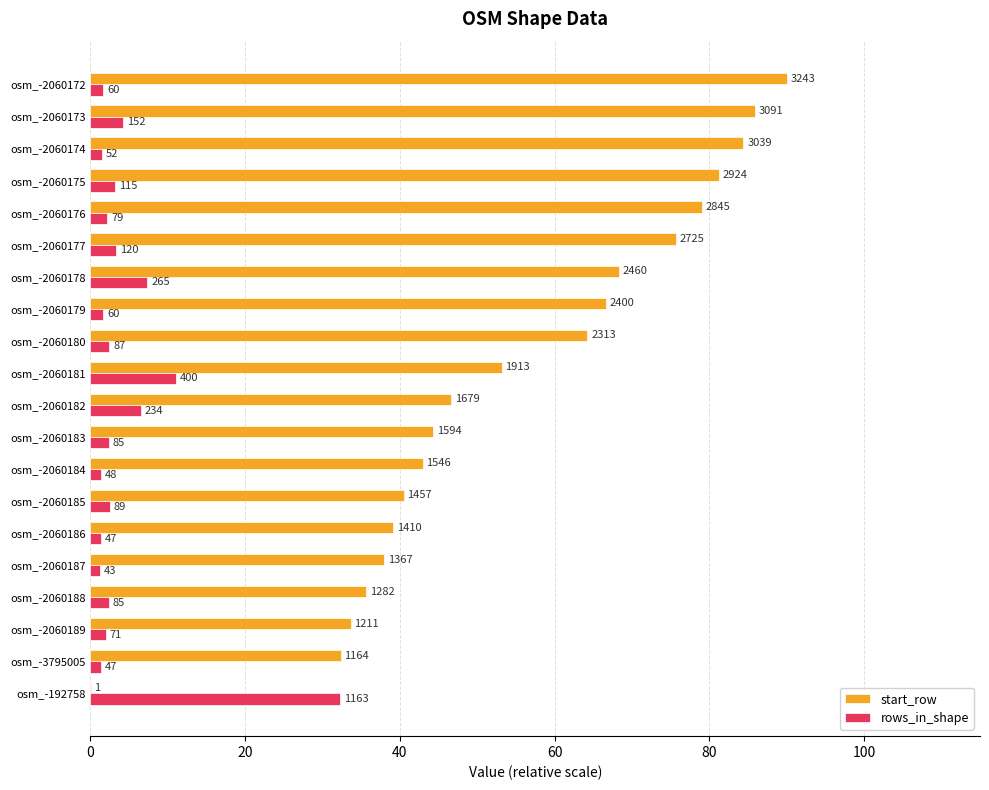

What are all the series names shown in the legend?

start_row, rows_in_shape